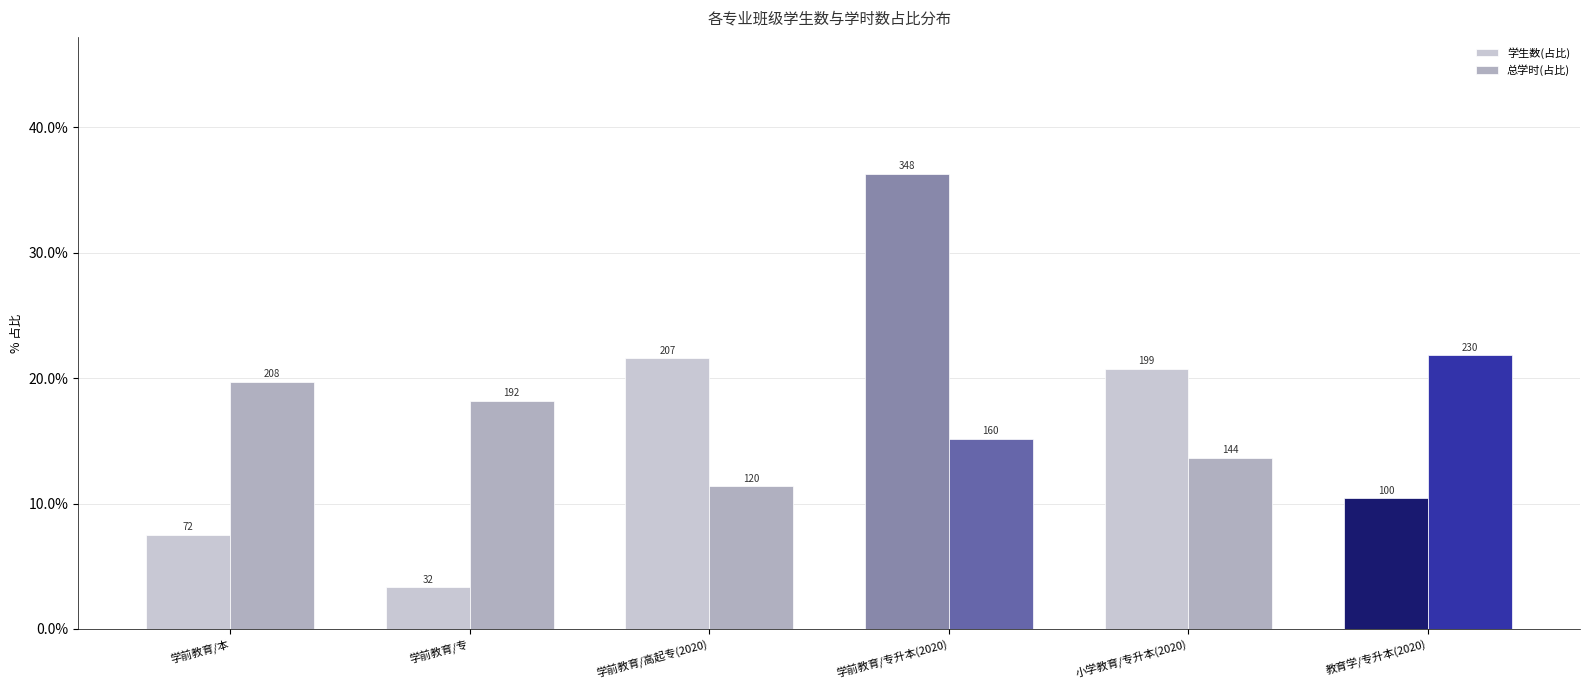

The value of 学生数(占比) at 学前教育/本 is 0.1. True or false?

False